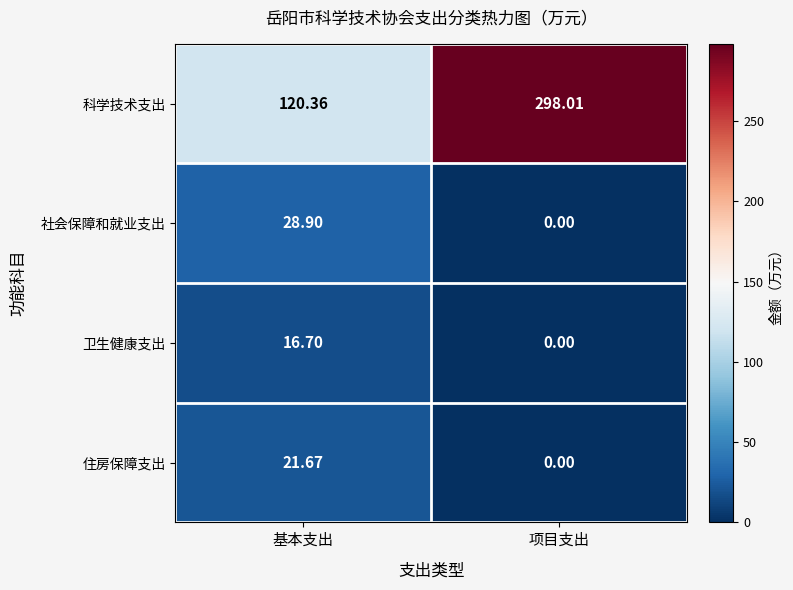

Rank the series by their maximum value, from highest to lowest.

科学技术支出, 社会保障和就业支出, 住房保障支出, 卫生健康支出